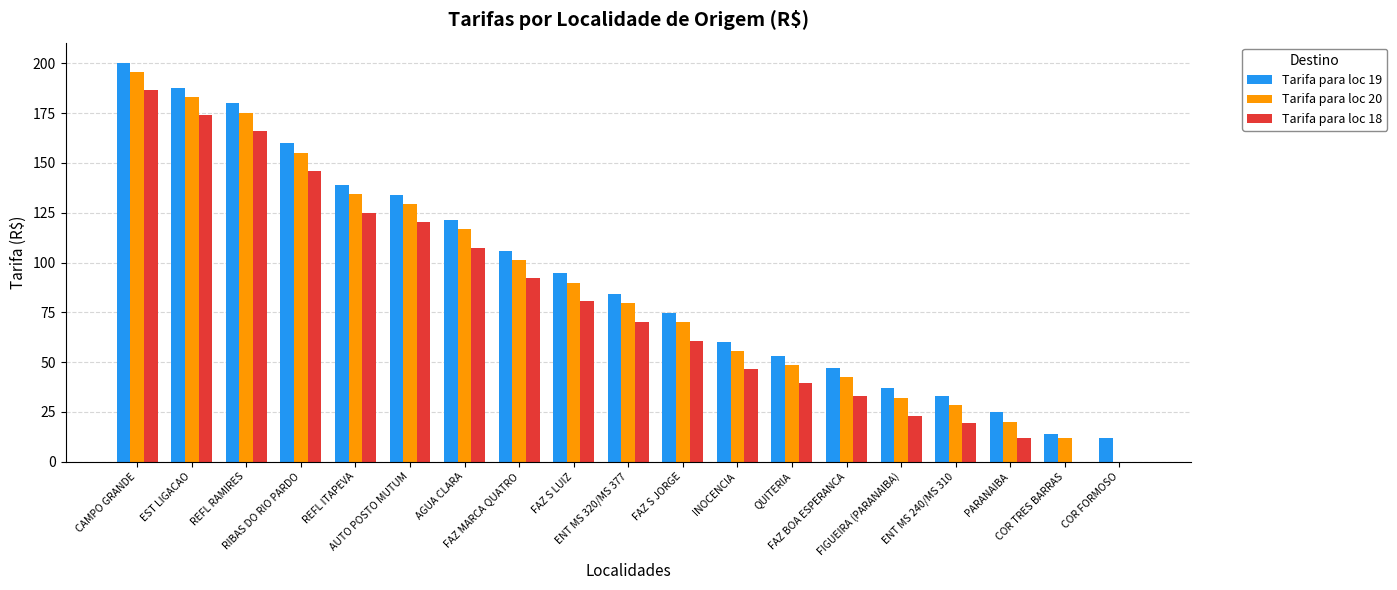

Count the number of categories in the chart.

19